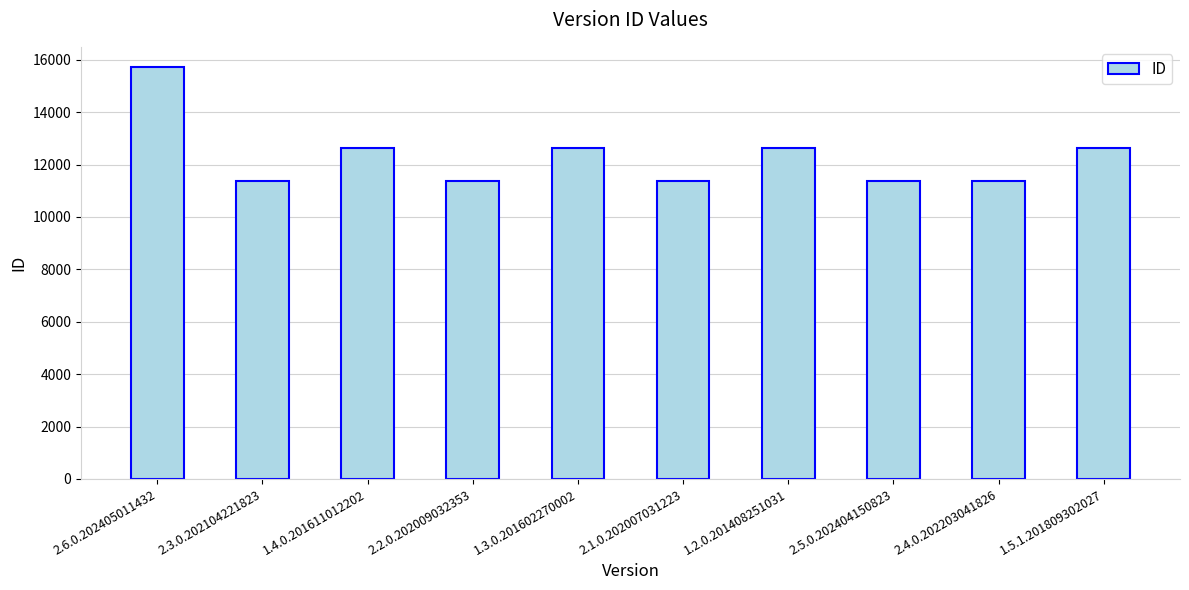

What position from the right is 1.4.0.201611012202?

8